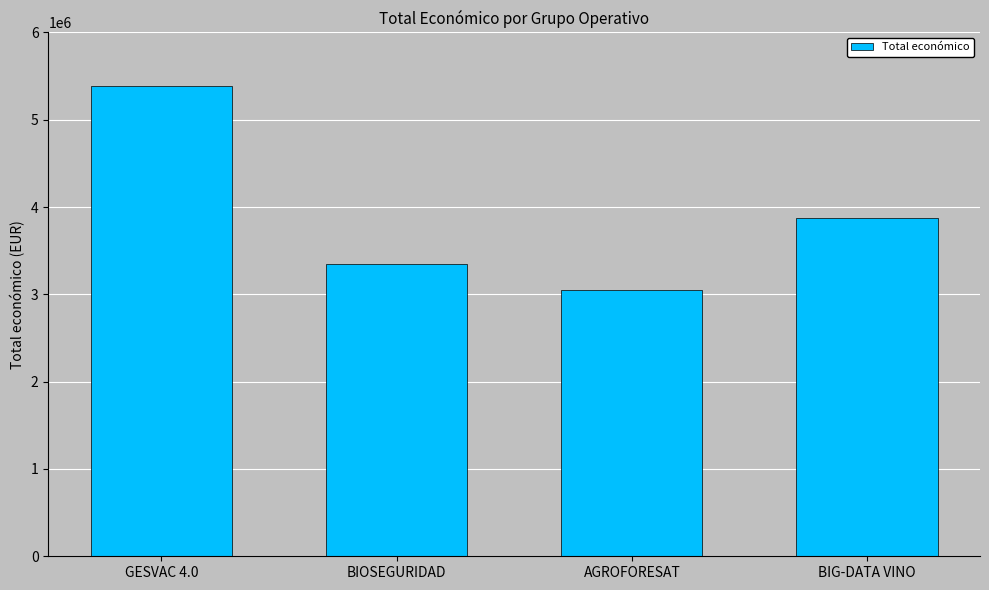

How many values are between 3342252 and 5390598?

3